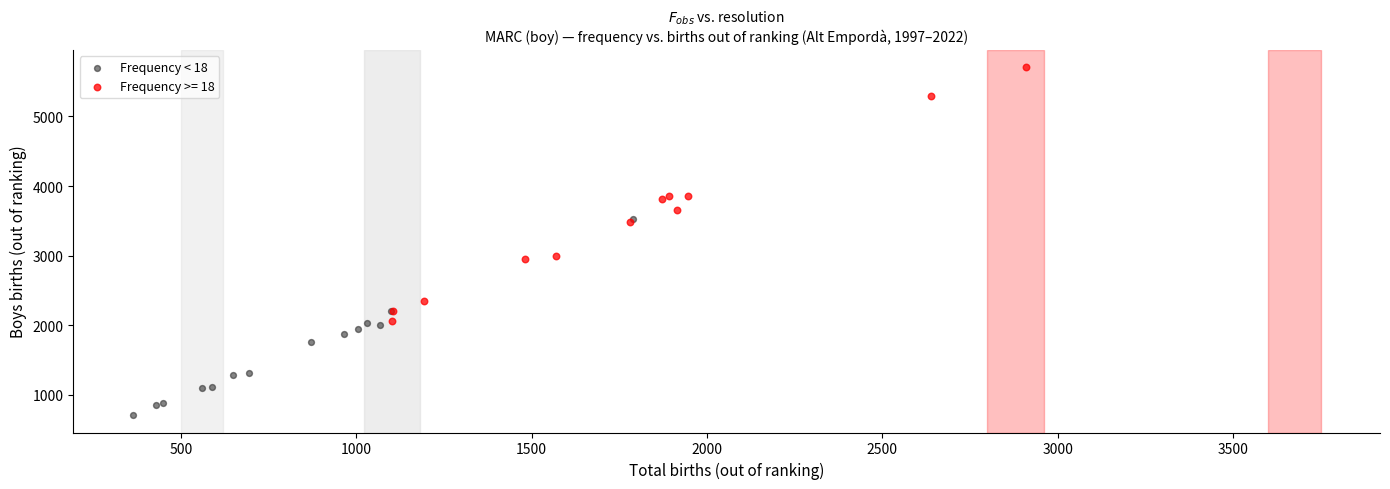

Which series contains the lowest Y value?

Frequency < 18